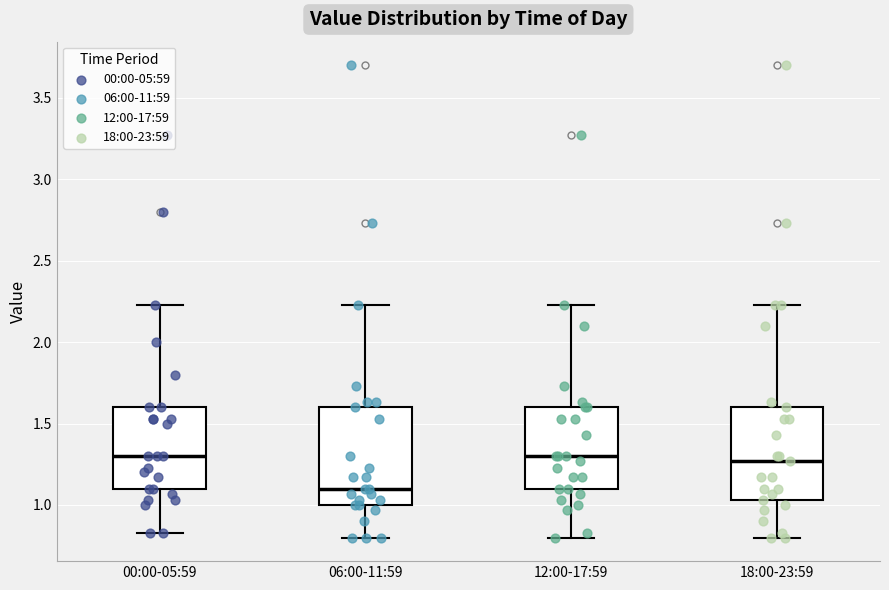

Reading left to right, transcribe this box plot: for each box, give where its median line is, the range the box spans, and where its two whiskers end, as read against the y-axis. The values are not printed on the chart, so give them approximately, as read against the axis.

00:00-05:59: median 1.30, box 1.10 to 1.60, whiskers 0.85 to 2.25
06:00-11:59: median 1.10, box 1.00 to 1.60, whiskers 0.80 to 2.25
12:00-17:59: median 1.30, box 1.10 to 1.60, whiskers 0.80 to 2.25
18:00-23:59: median 1.25, box 1.05 to 1.60, whiskers 0.80 to 2.25